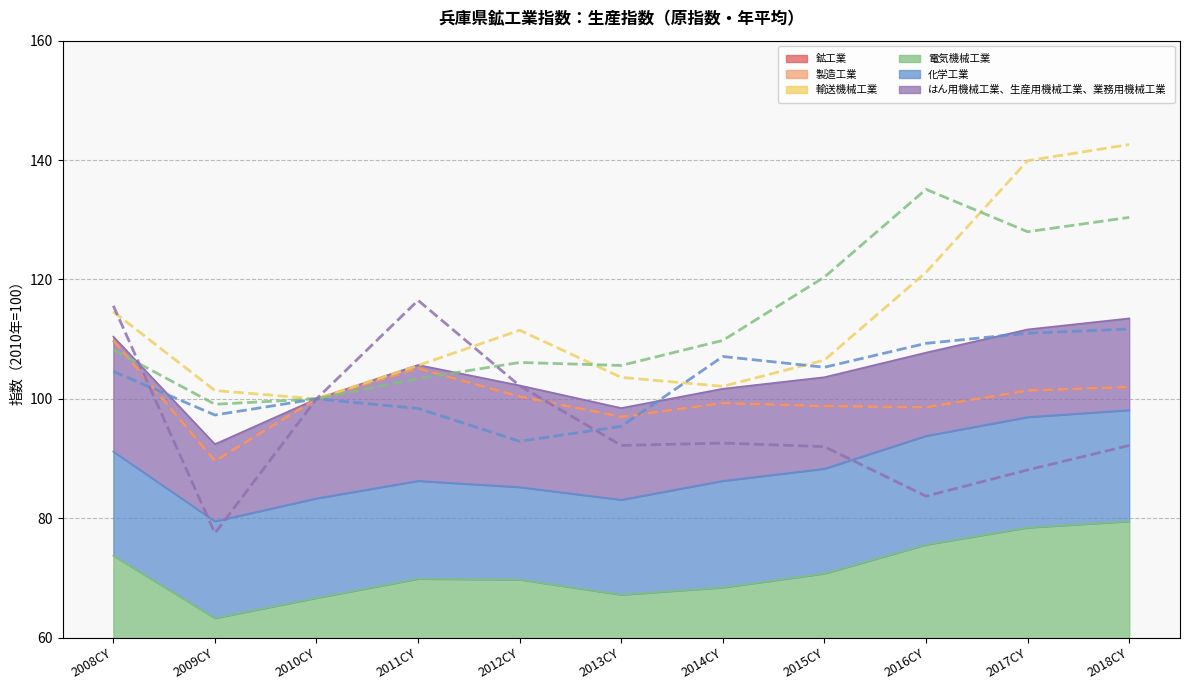

Reading left to right, what are all the values shown in this chart?

鉱工業 (line): 2008CY=109.8	2009CY=89.6	2010CY=100.0	2011CY=105.1	2012CY=100.4	2013CY=97.0	2014CY=99.3	2015CY=98.8	2016CY=98.6	2017CY=101.4	2018CY=102.0
製造工業 (line): 2008CY=109.8	2009CY=89.6	2010CY=100.0	2011CY=105.1	2012CY=100.4	2013CY=97.0	2014CY=99.3	2015CY=98.8	2016CY=98.6	2017CY=101.4	2018CY=102.0
輸送機械工業 (line): 2008CY=114.6	2009CY=101.4	2010CY=100.0	2011CY=105.6	2012CY=111.5	2013CY=103.6	2014CY=102.1	2015CY=106.5	2016CY=121.2	2017CY=139.9	2018CY=142.6
電気機械工業 (line): 2008CY=108.2	2009CY=99.1	2010CY=100.0	2011CY=103.4	2012CY=106.1	2013CY=105.6	2014CY=109.8	2015CY=120.4	2016CY=135.1	2017CY=128.0	2018CY=130.4
化学工業 (line): 2008CY=104.6	2009CY=97.3	2010CY=100.0	2011CY=98.4	2012CY=92.9	2013CY=95.4	2014CY=107.1	2015CY=105.3	2016CY=109.3	2017CY=111.0	2018CY=111.7
はん用機械工業、生産用機械工業、業務用機械工業 (line): 2008CY=115.6	2009CY=77.5	2010CY=100.0	2011CY=116.5	2012CY=102.2	2013CY=92.2	2014CY=92.6	2015CY=92.0	2016CY=83.7	2017CY=88.1	2018CY=92.2